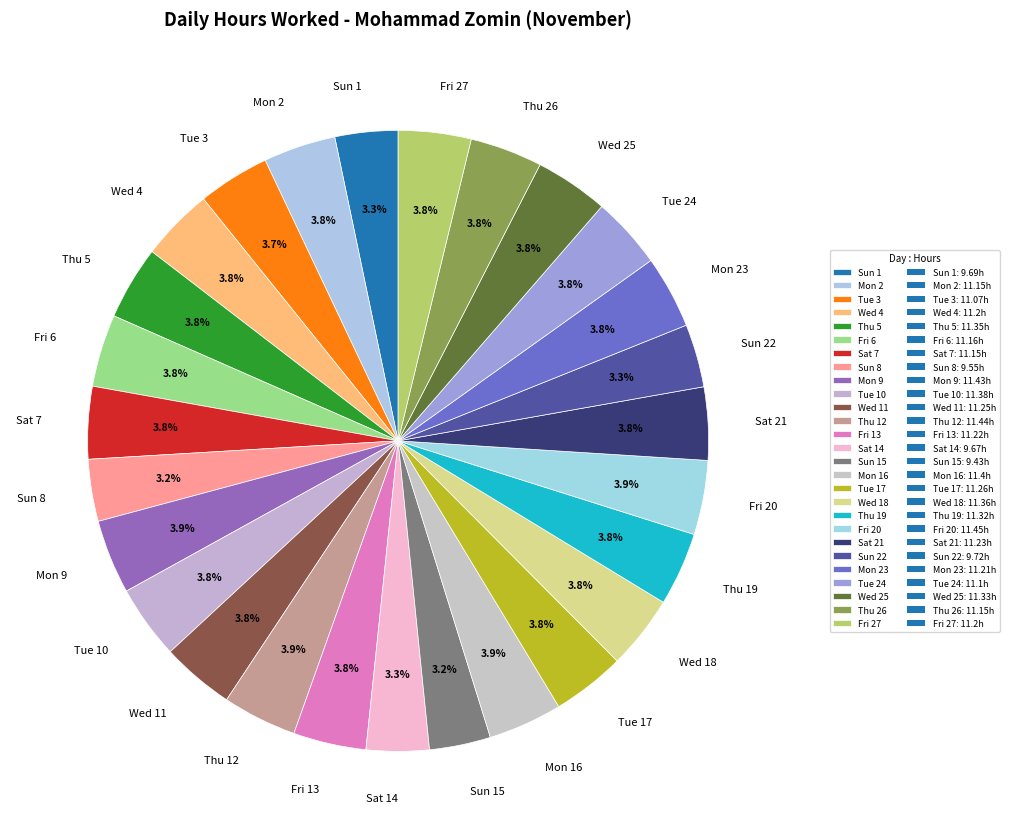

What is the total percentage of Thu 5 and Sun 1?

7.1%